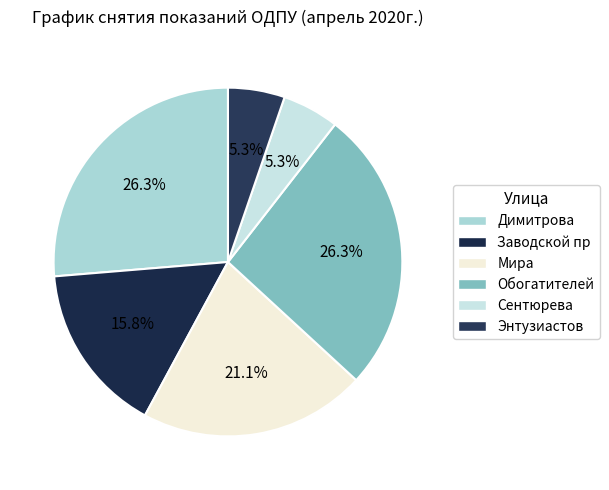

True or false: Обогатителей accounts for 20% of the total.

False